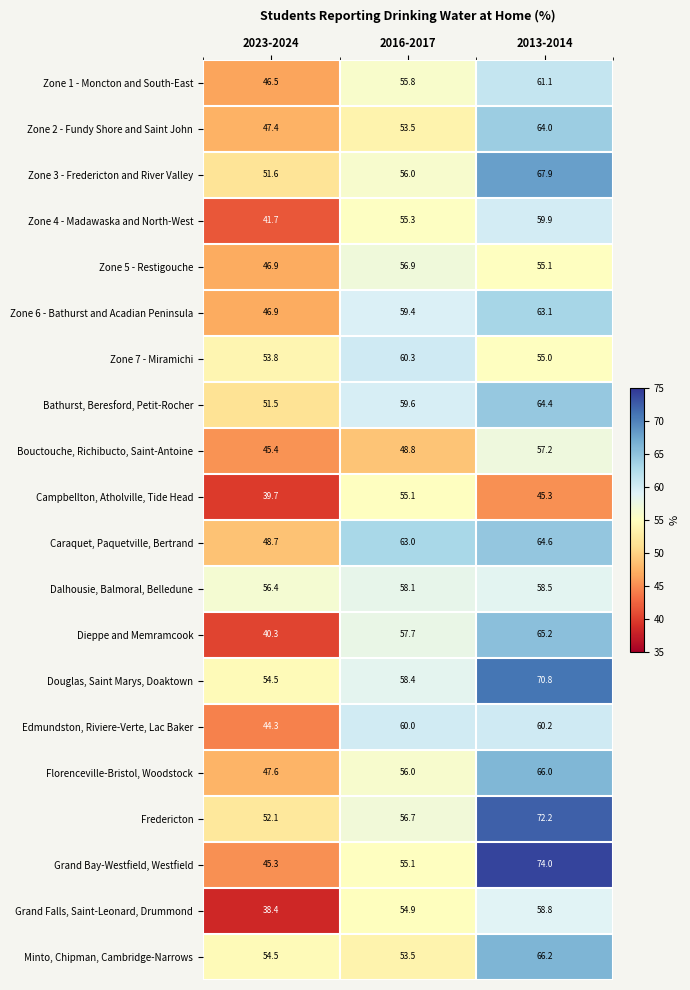

How many distinct data groups are displayed?

20